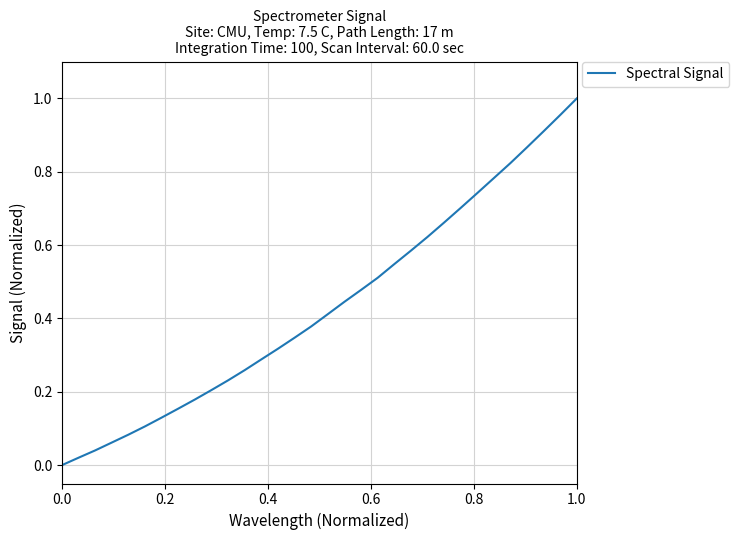

Is this an area chart (filled region under the line)?

No